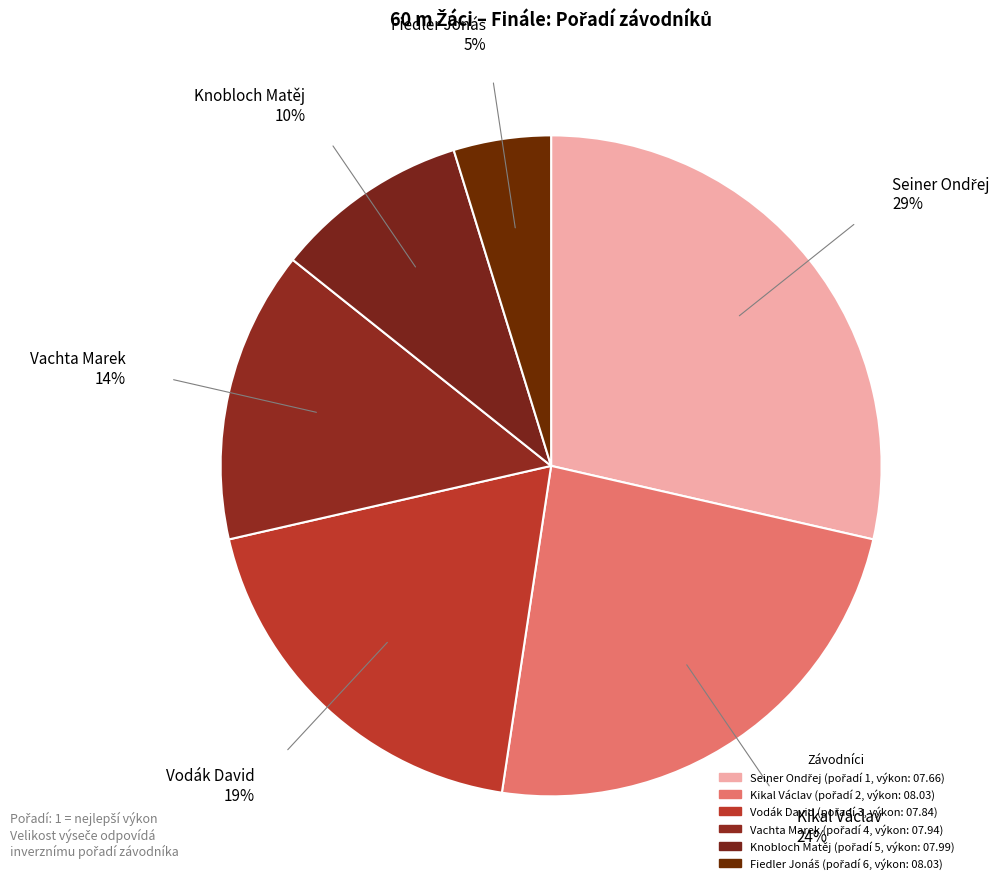

To the nearest percent, what is the difference between the largest and smallest slice percentages?

24%